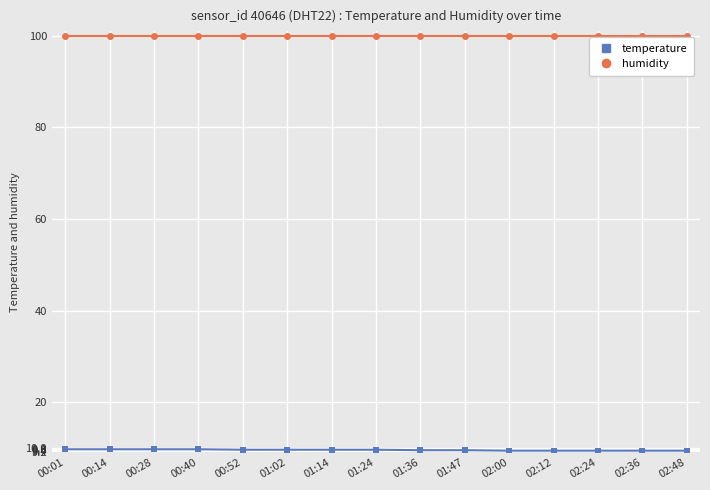

What is the sum of the humidity values at 02:00 and 01:24?

199.8